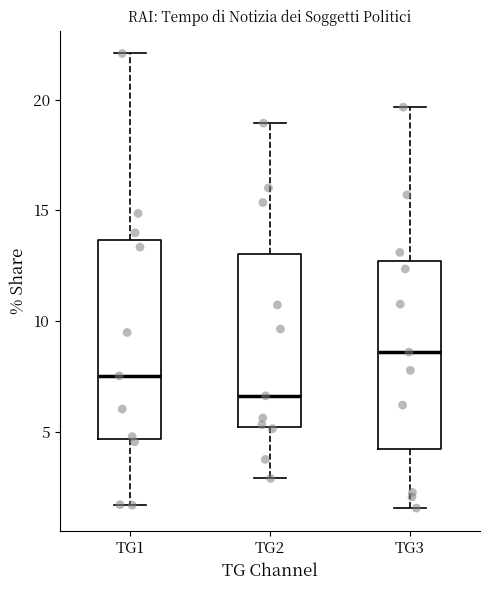

Which box has the lowest median line?

TG2